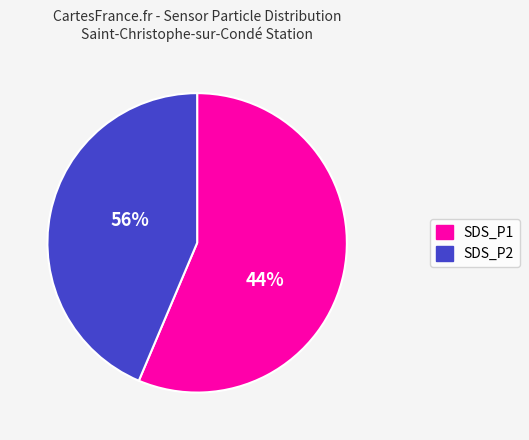

What percentage do SDS_P2 and SDS_P1 together represent?

100.0%